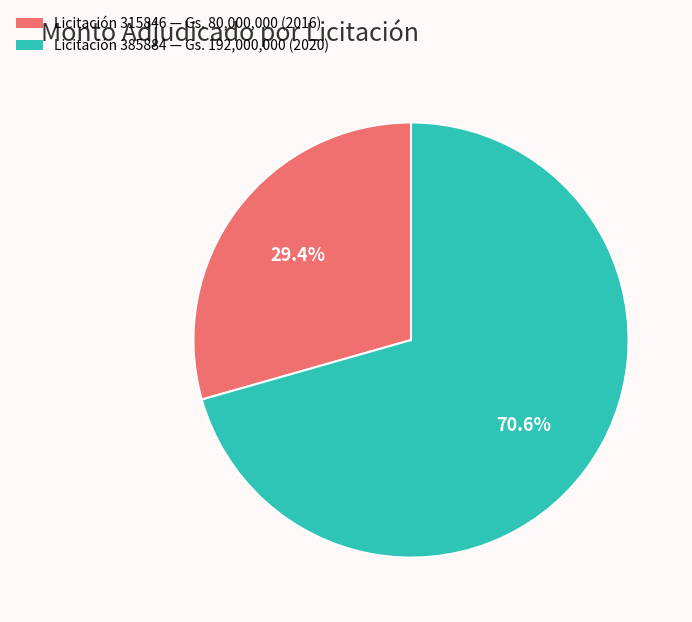

Is there any slice that represents more than half of the pie?

Yes